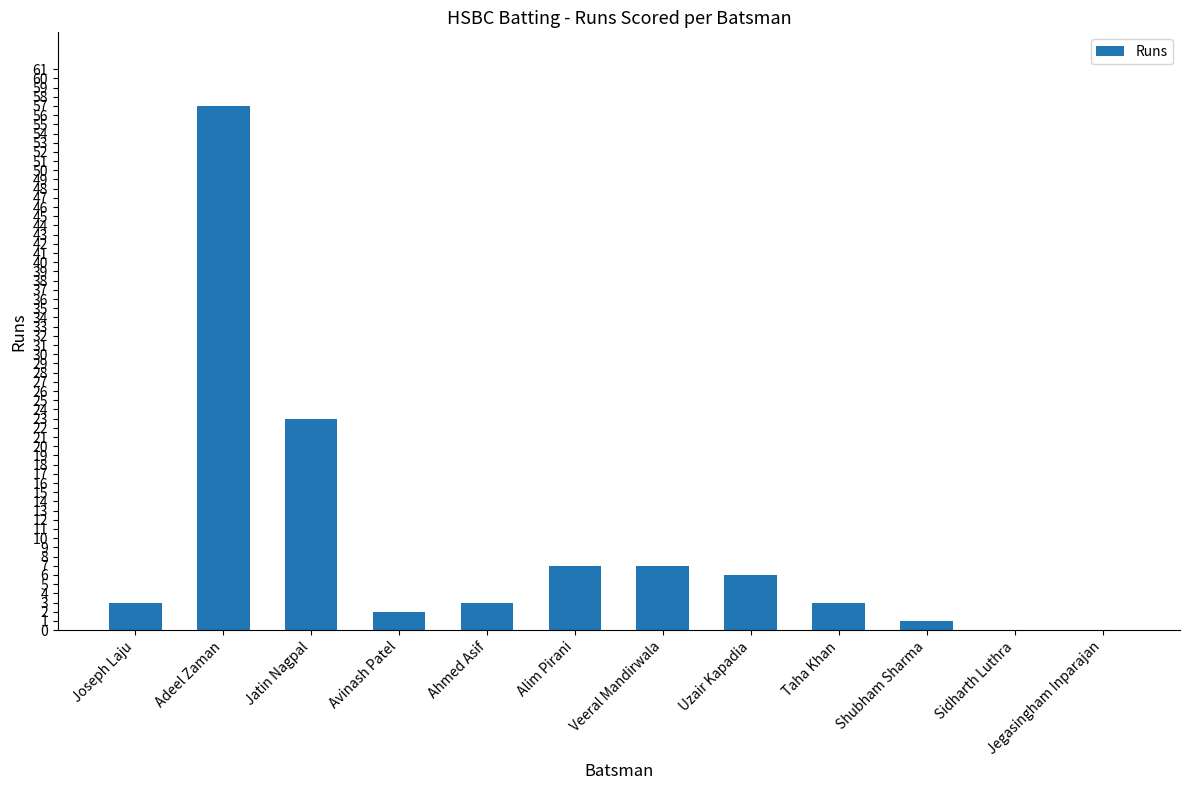

What is the approximate value at Adeel Zaman, to the nearest 5?

55